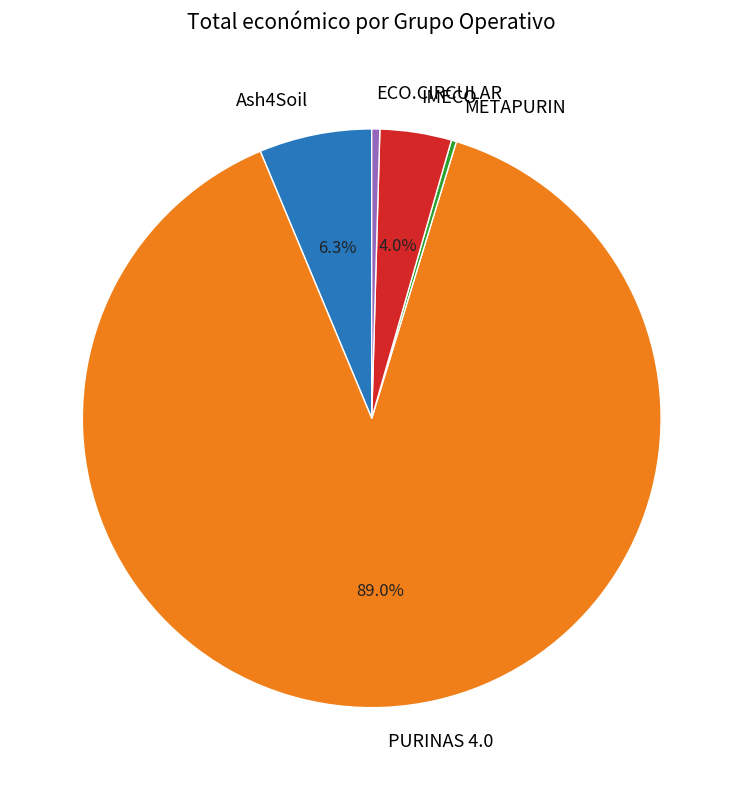

Which category has the biggest portion of the pie?

PURINAS 4.0